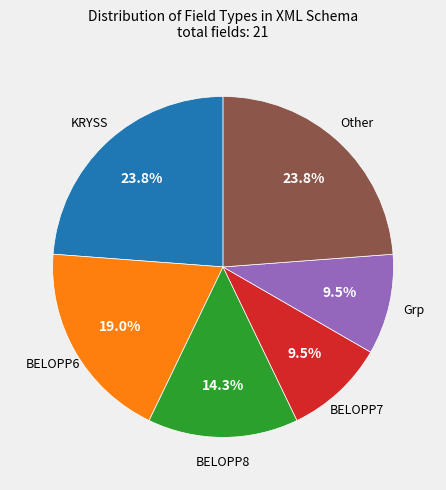

How many slices are in this pie chart?

6